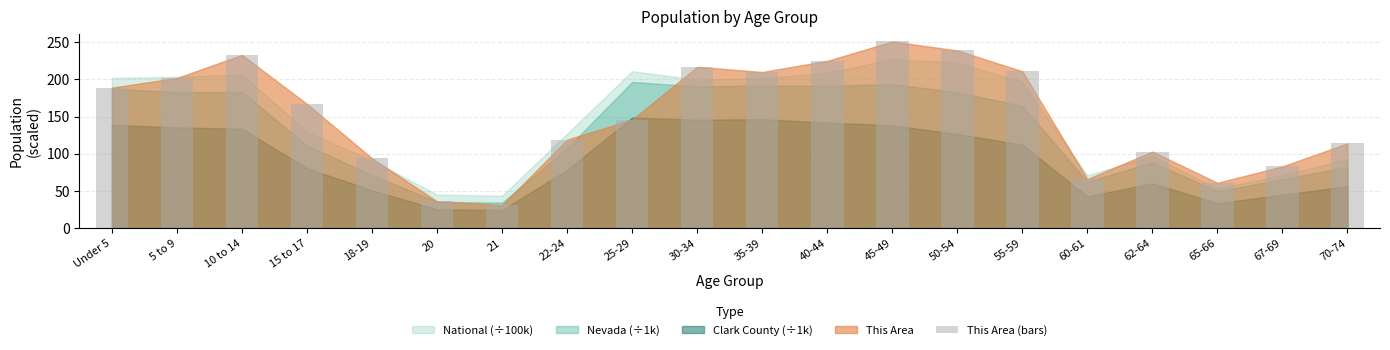

What is the sum of all values?

2997